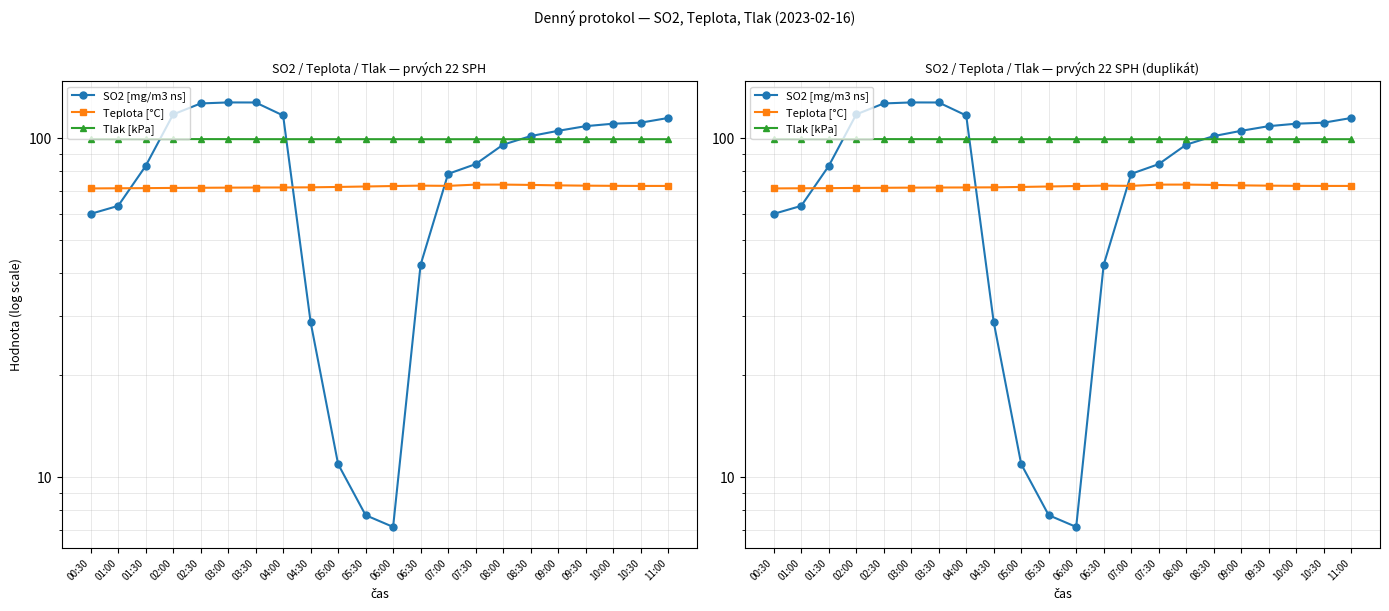

At which category does the chart reach its minimum across all series?

06:00